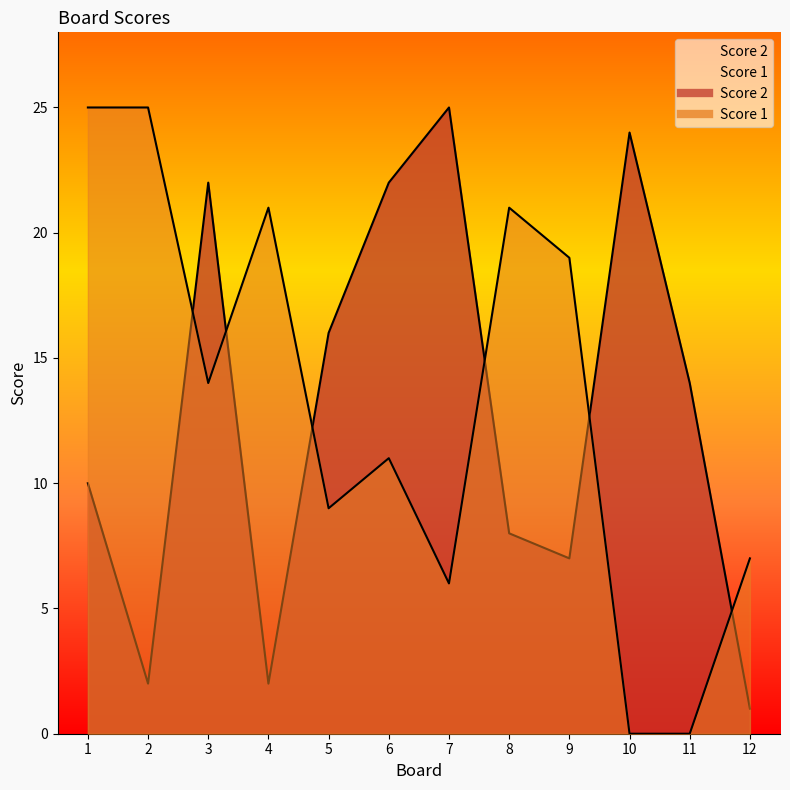

Reading right to left, what are all the values shown in this chart?

Score 1: 7	0	0	19	21	6	11	9	21	14	25	25
Score 2: 1	14	24	7	8	25	22	16	2	22	2	10